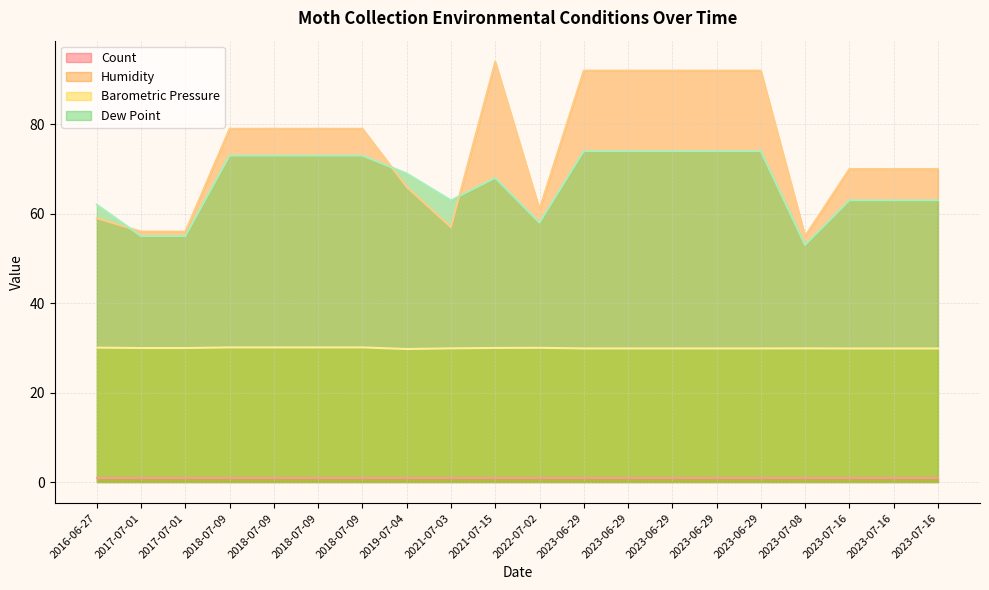

How many data points in Humidity are above 79?

6